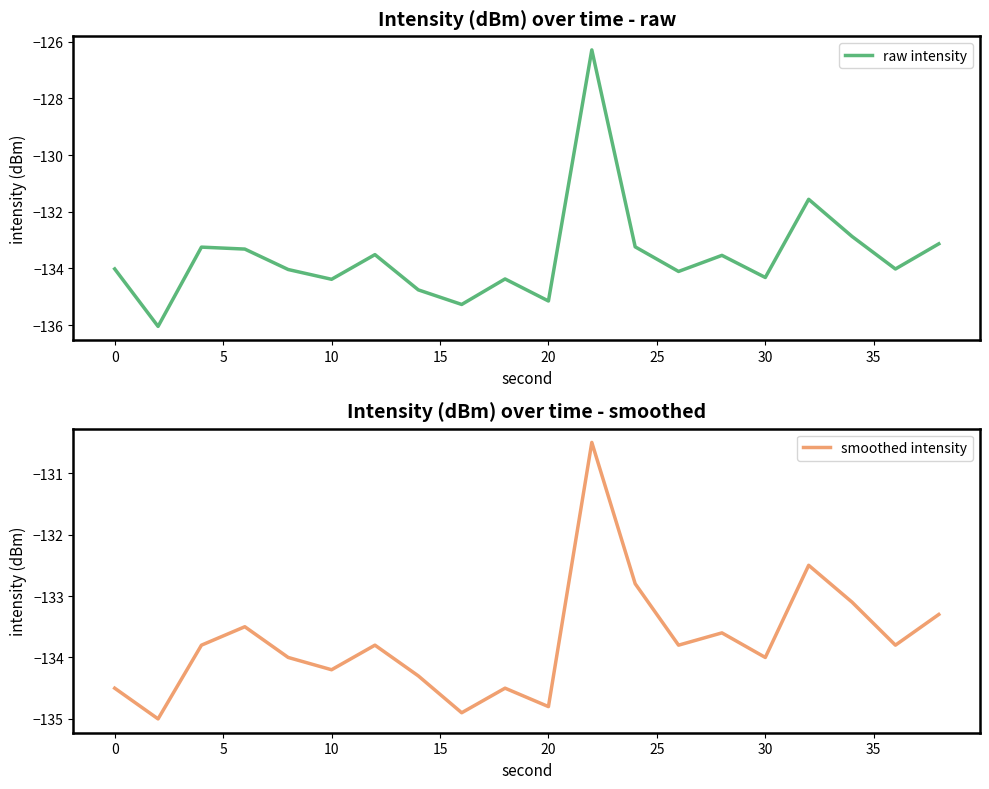

The value of raw intensity at 20 is -56.6. True or false?

False